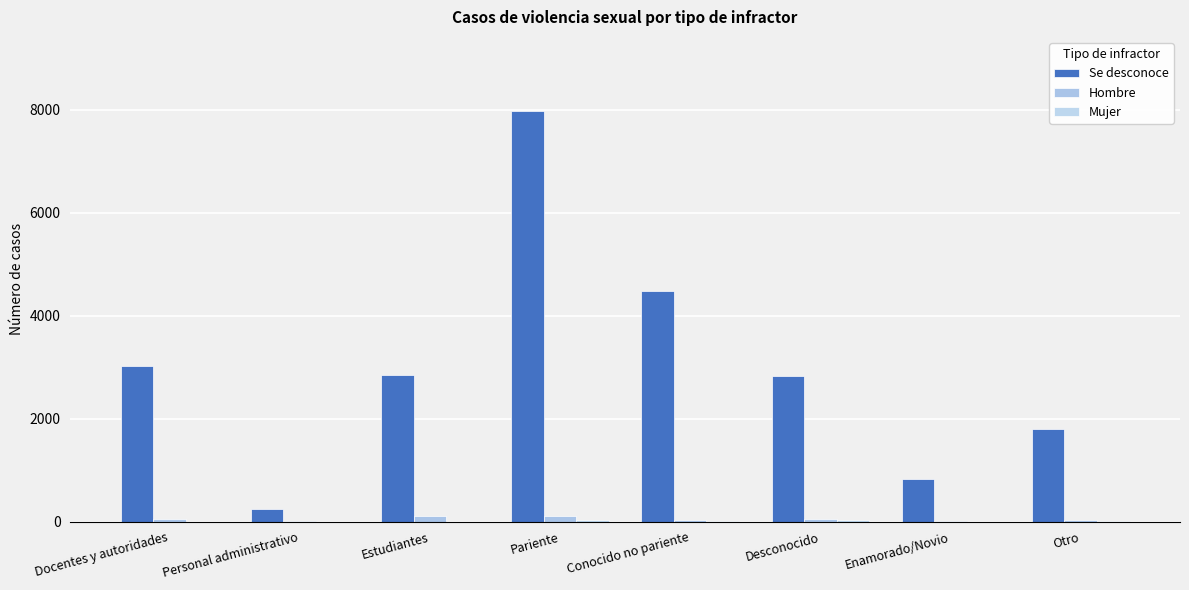

What is the sum of all Mujer values?

84